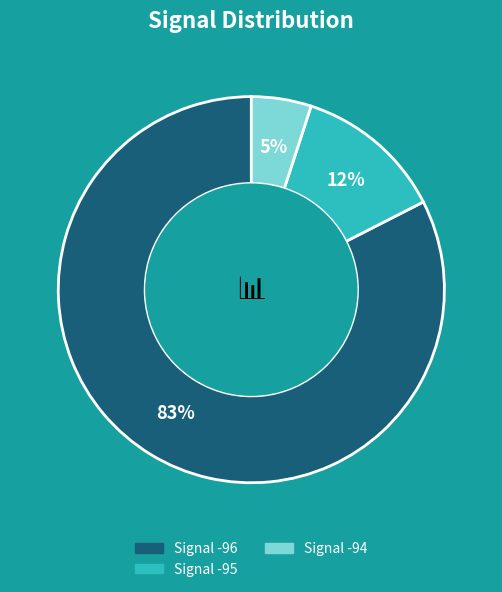

Is there any slice that represents more than half of the pie?

Yes